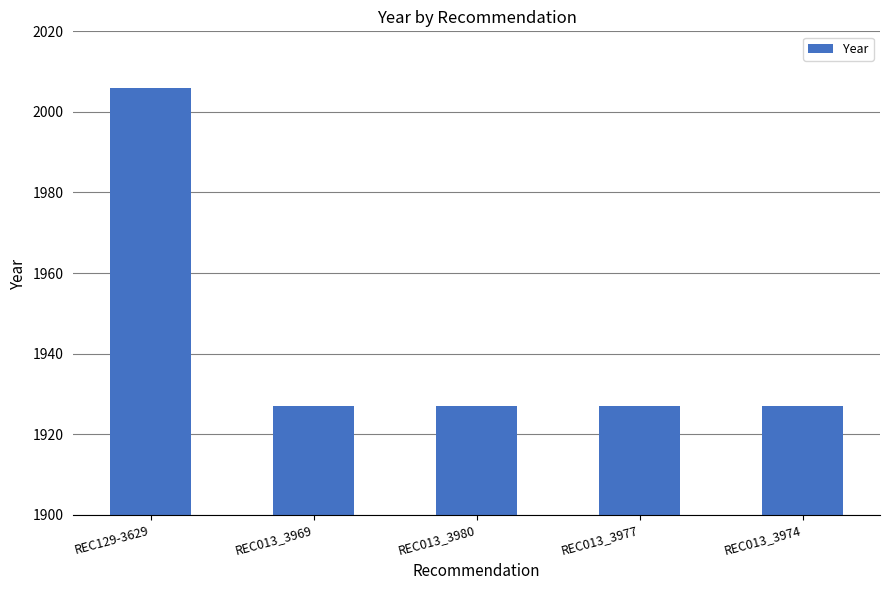

What is the change in value from REC129-3629 to REC013_3977?

-79